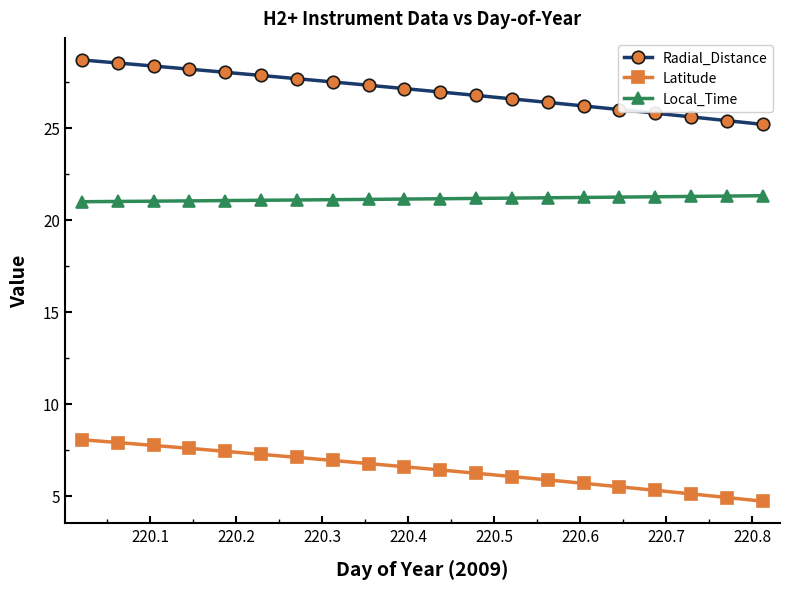

Which series has the largest total across all categories?

Radial_Distance